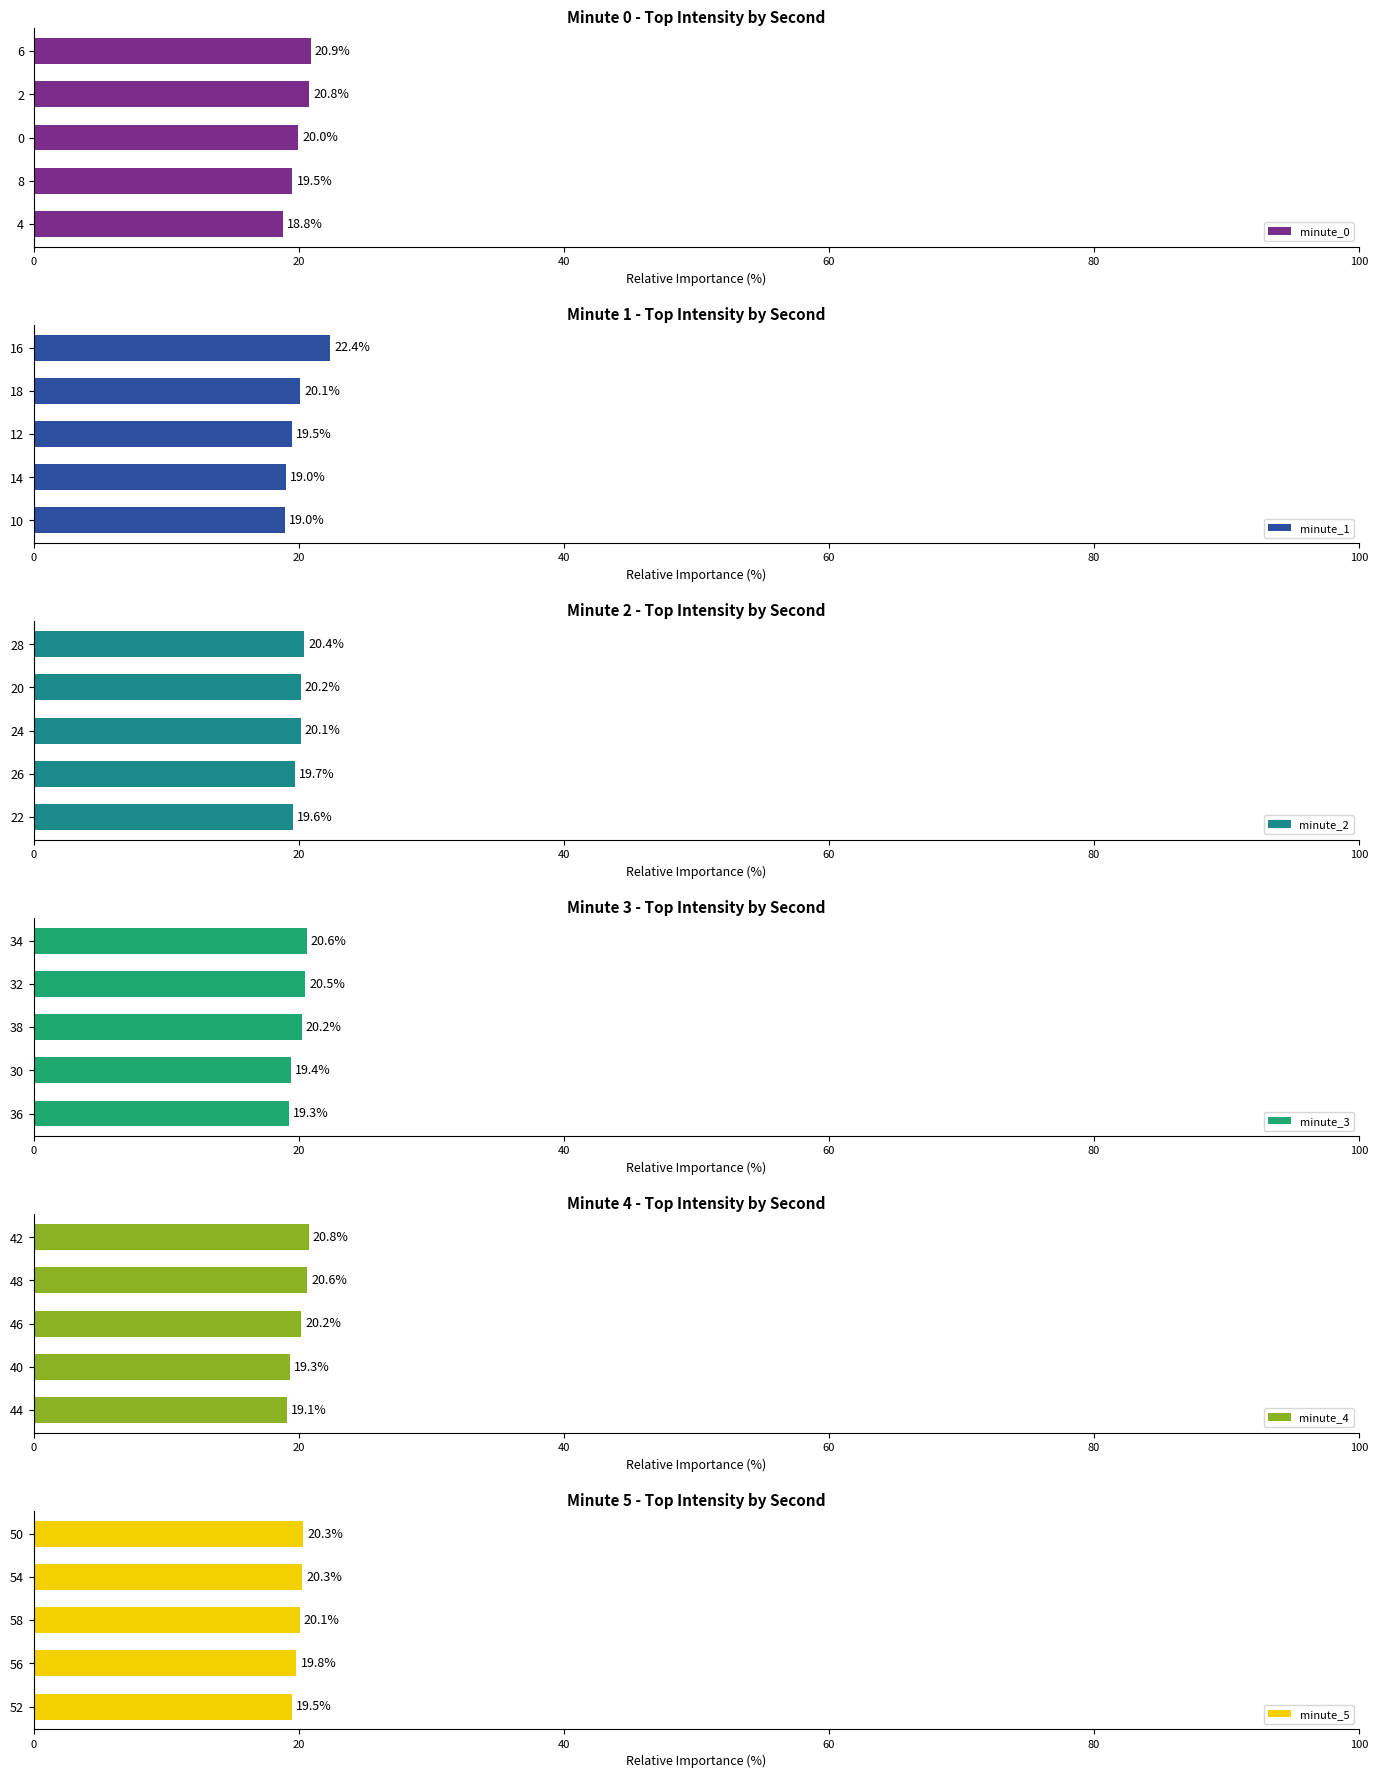

What is the difference between the second highest and minimum values in the minute_2 series?

0.6